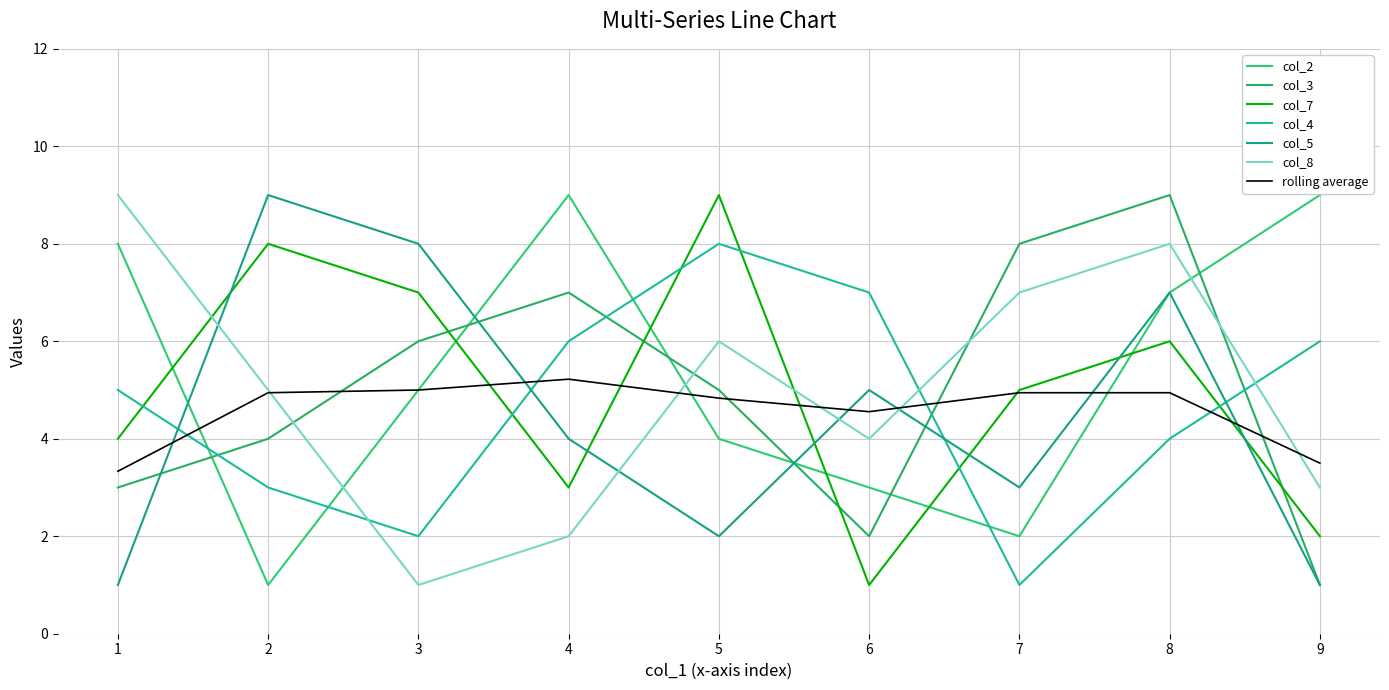

Count the col_4 values in the range 3 to 6.

5